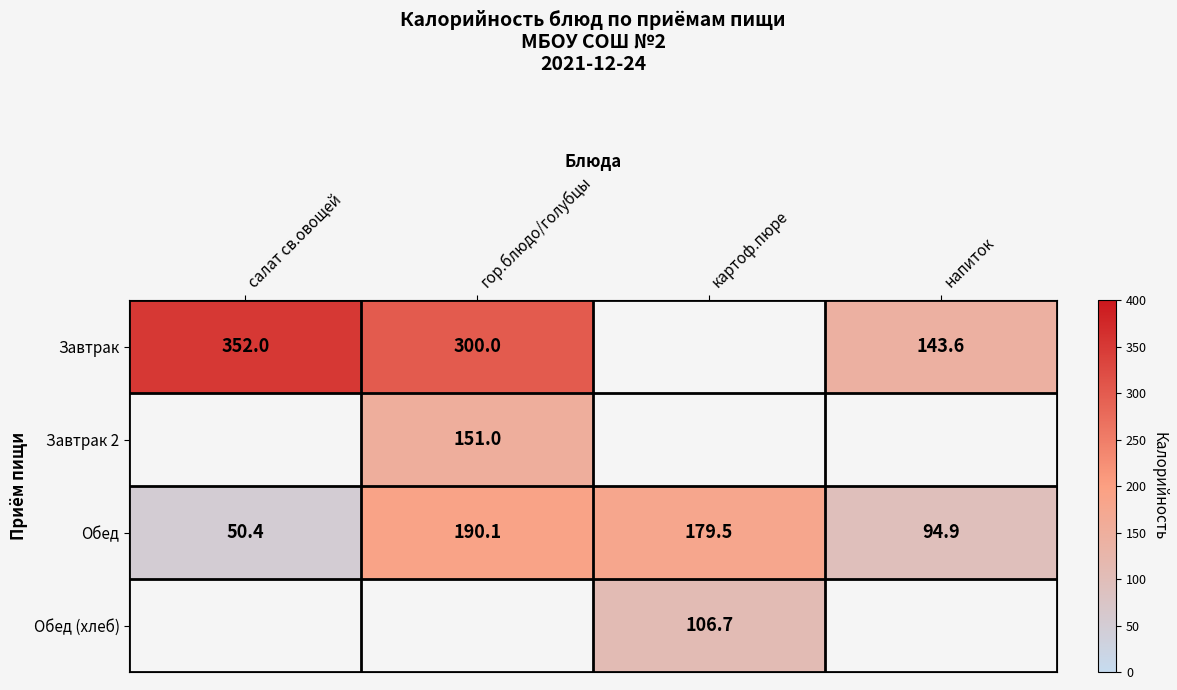

How many values in the Обед series exceed 179?

2